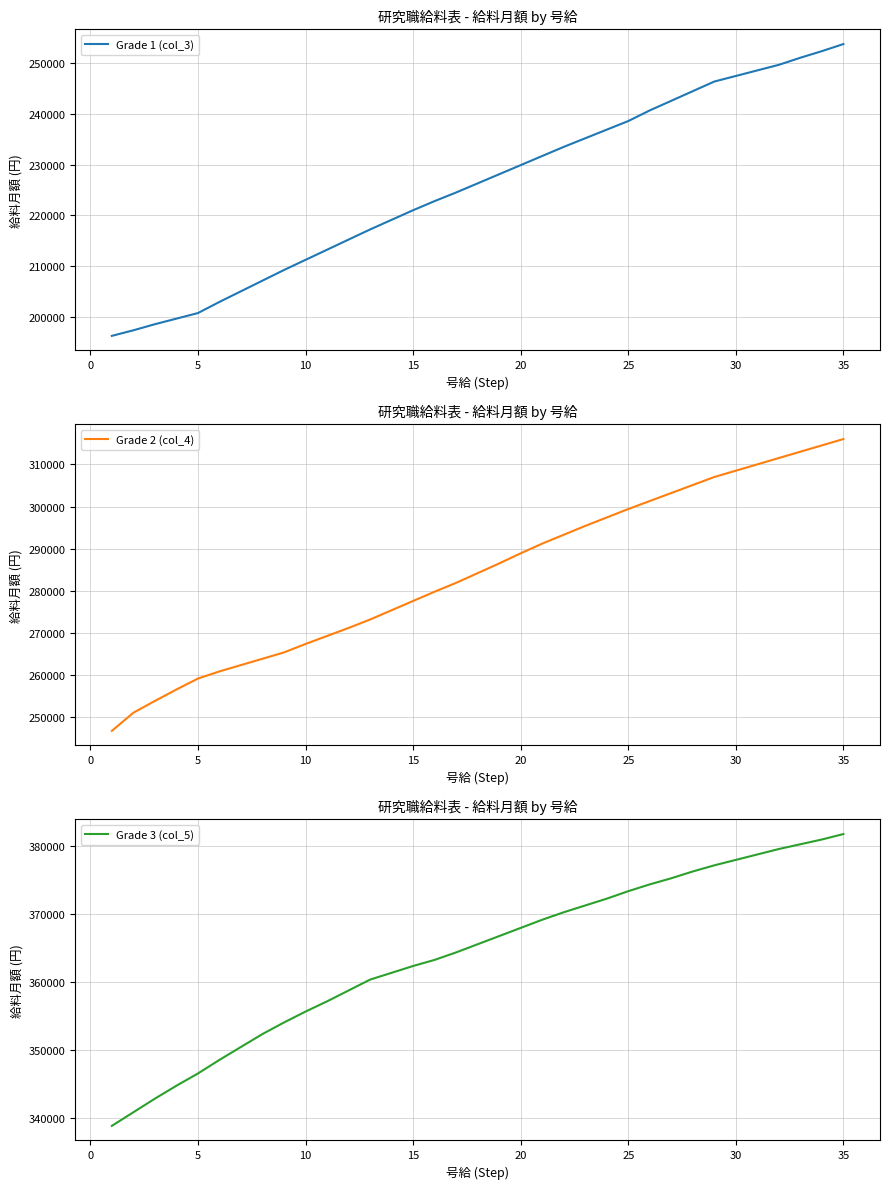

What is the maximum value for Grade 1 (col_3)?

253800